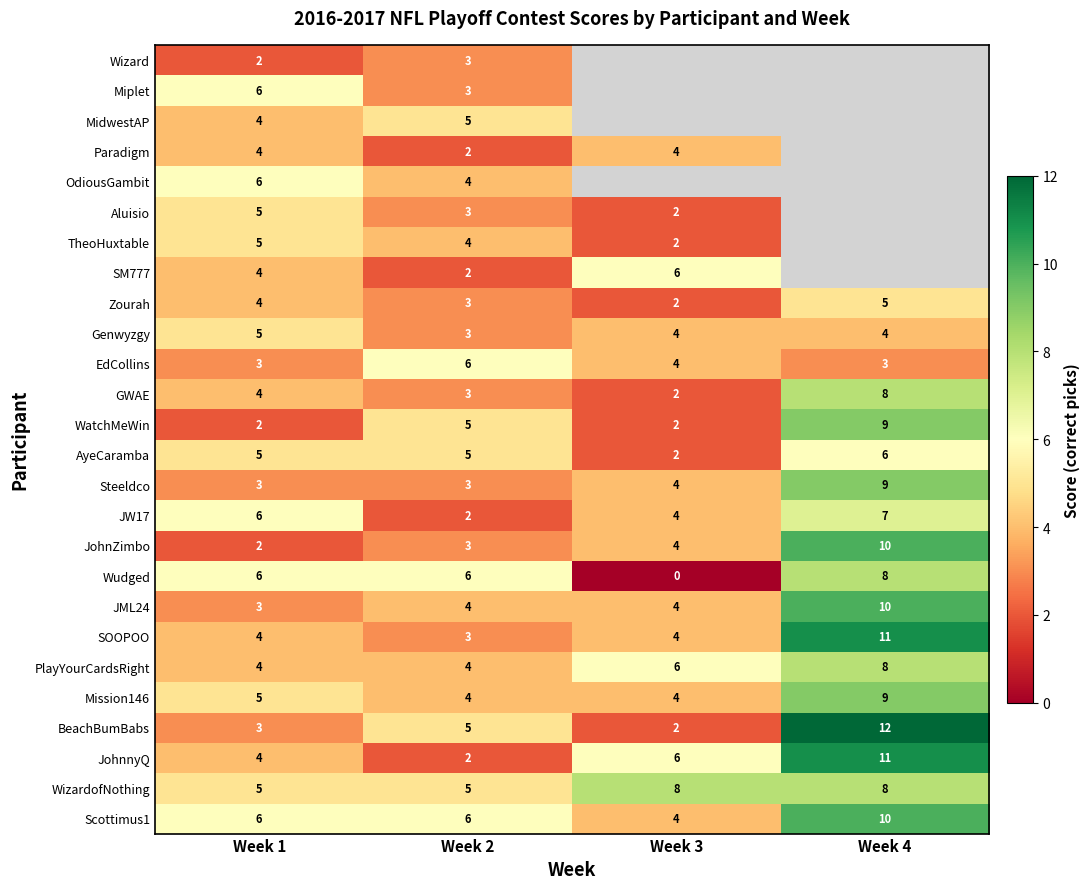

Which has a higher value, Week 2 or Week 3?

Week 2